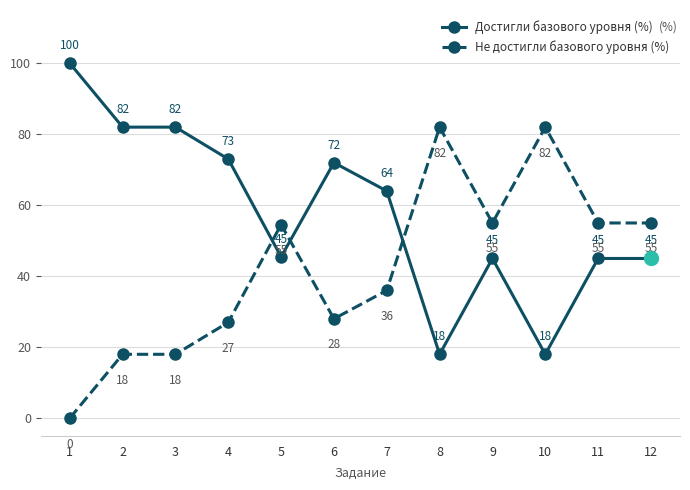

What is the difference between the highest and lowest values at 7?

28.0